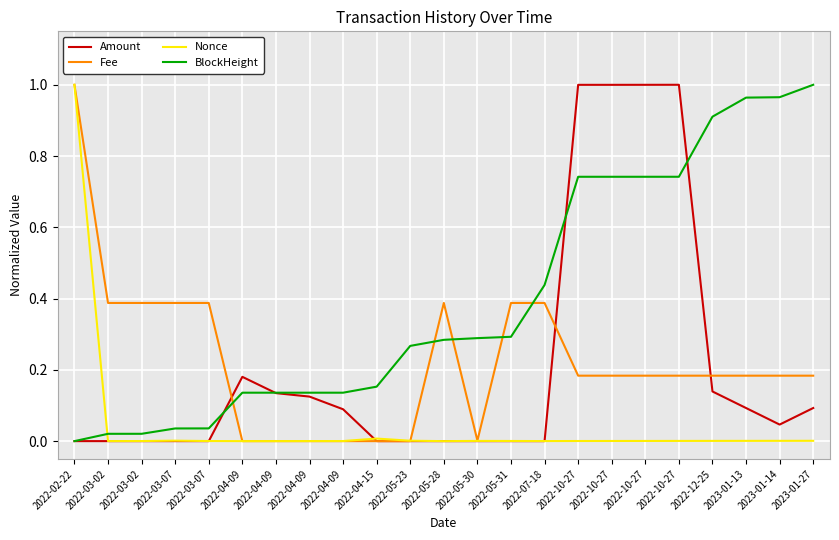

What are all the series names shown in the legend?

Amount, Fee, Nonce, BlockHeight